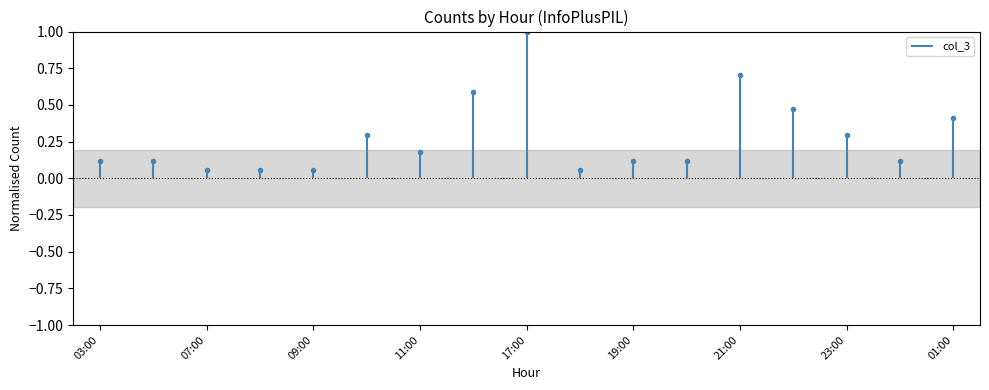

Does the chart have visible grid lines?

No